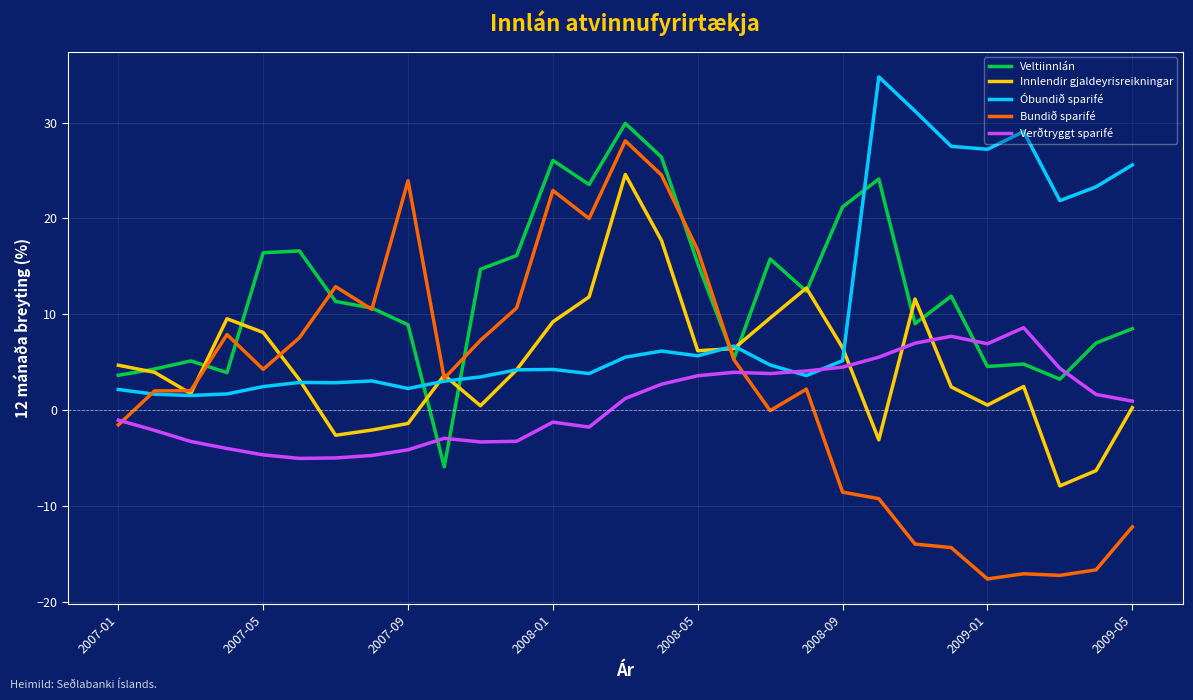

How many times do Veltiinnlán and Óbundið sparifé cross each other?

5